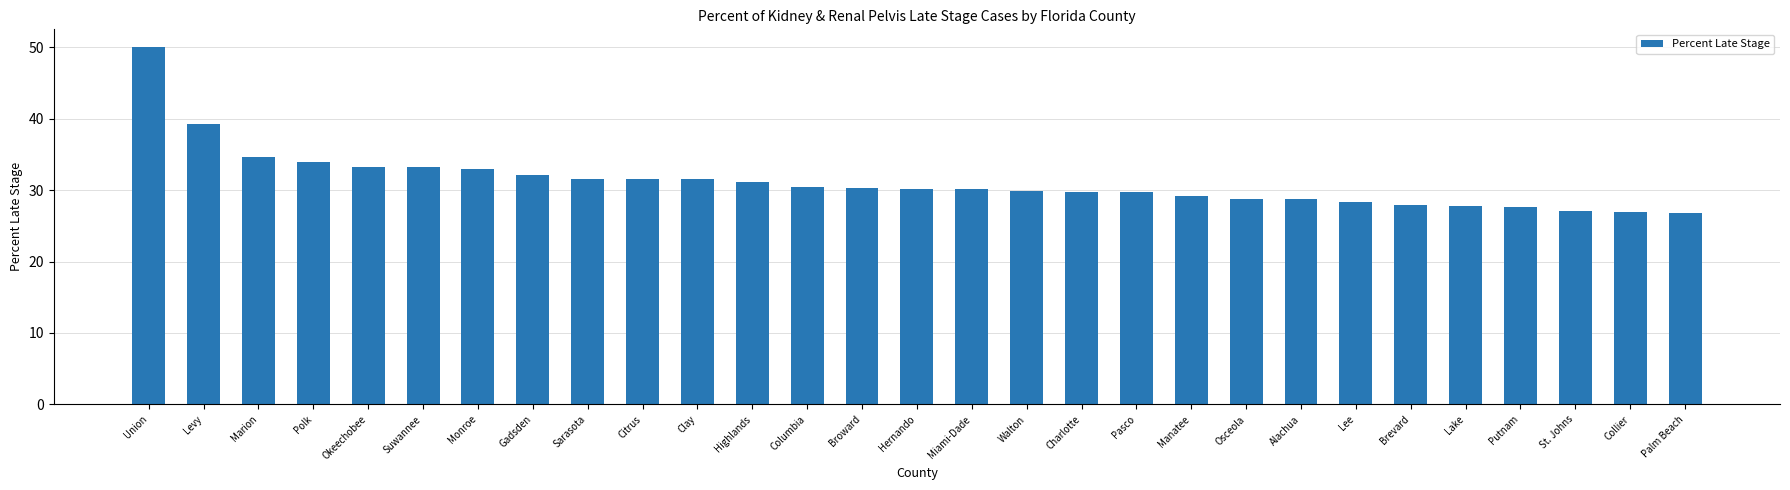

Approximately how many times larger is the value at Palm Beach compared to Pasco?

0.9